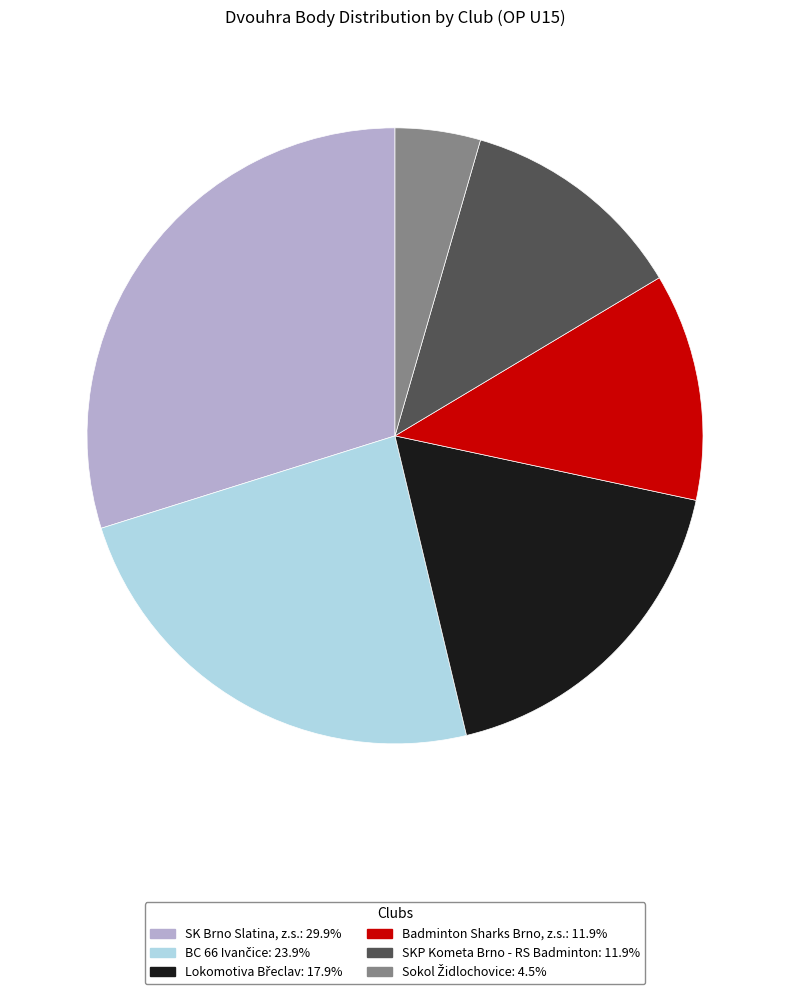

What is the largest slice in the pie chart?

SK Brno Slatina, z.s.